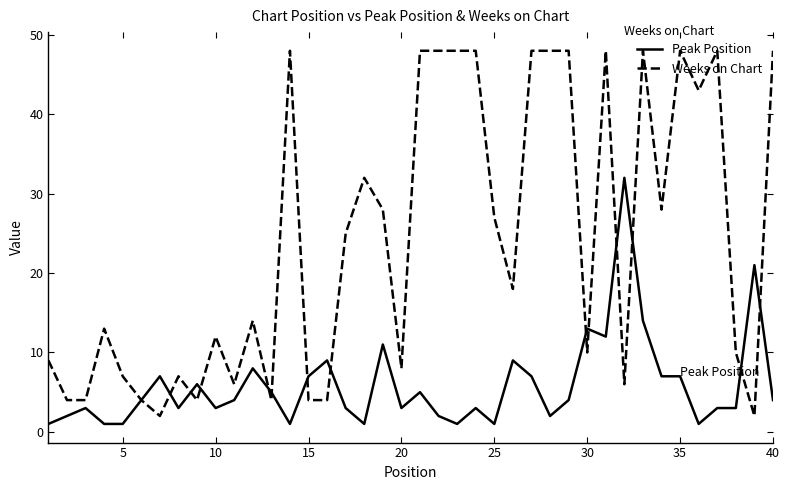

Rank the series by their maximum value, from lowest to highest.

Peak Position, Weeks on Chart